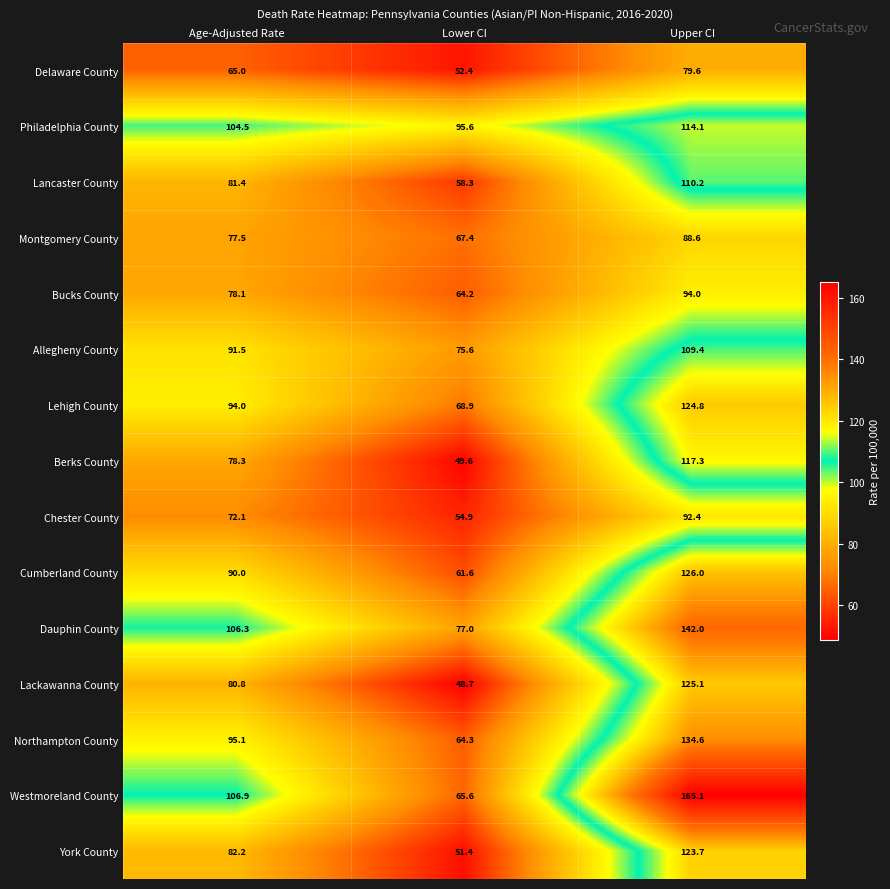

What is the highest value of the Montgomery County series?

88.6